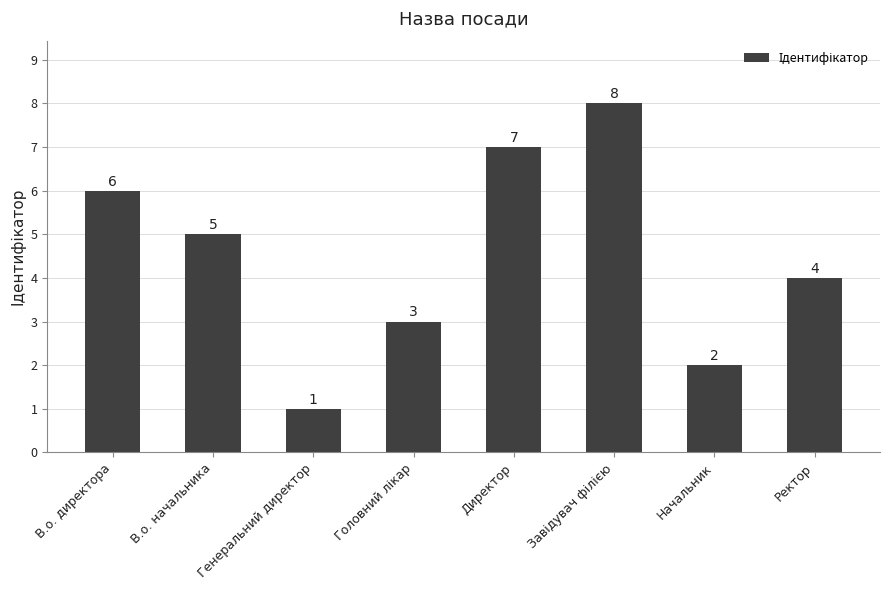

Reading left to right, extract all data points from this chart.

6	5	1	3	7	8	2	4